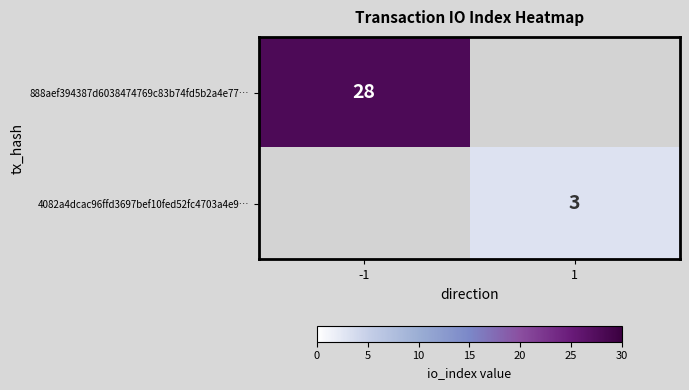

The 4082a4dcac96ffd3697bef10fed52fc4703a4e9… series shows 2 at 1. True or false?

False